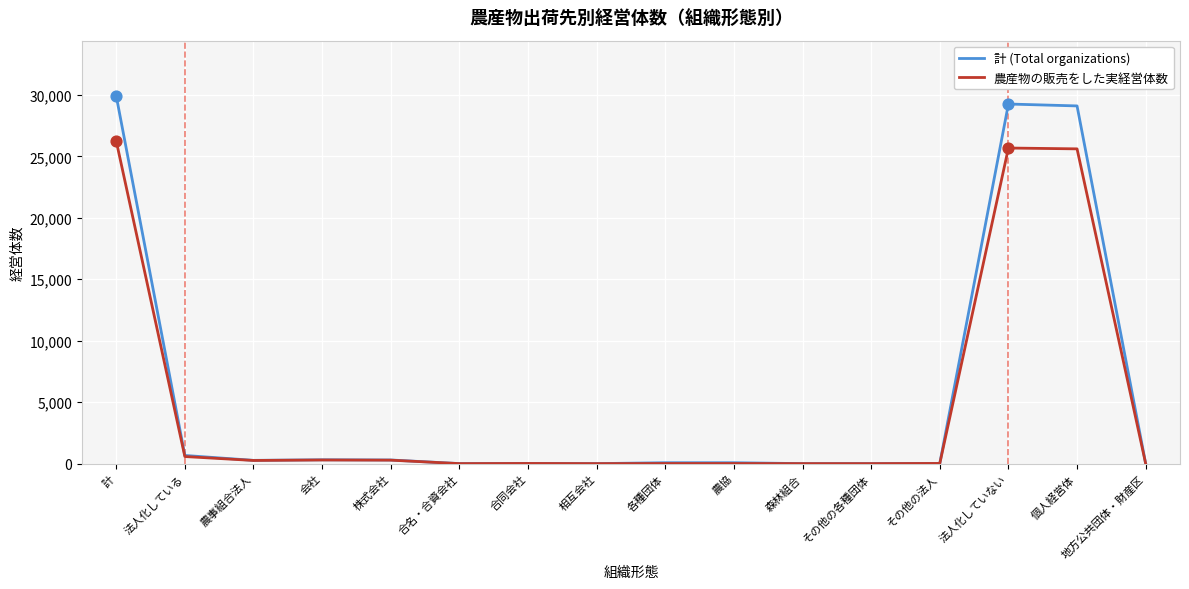

What are all the series names shown in the legend?

計 (Total organizations), 農産物の販売をした実経営体数